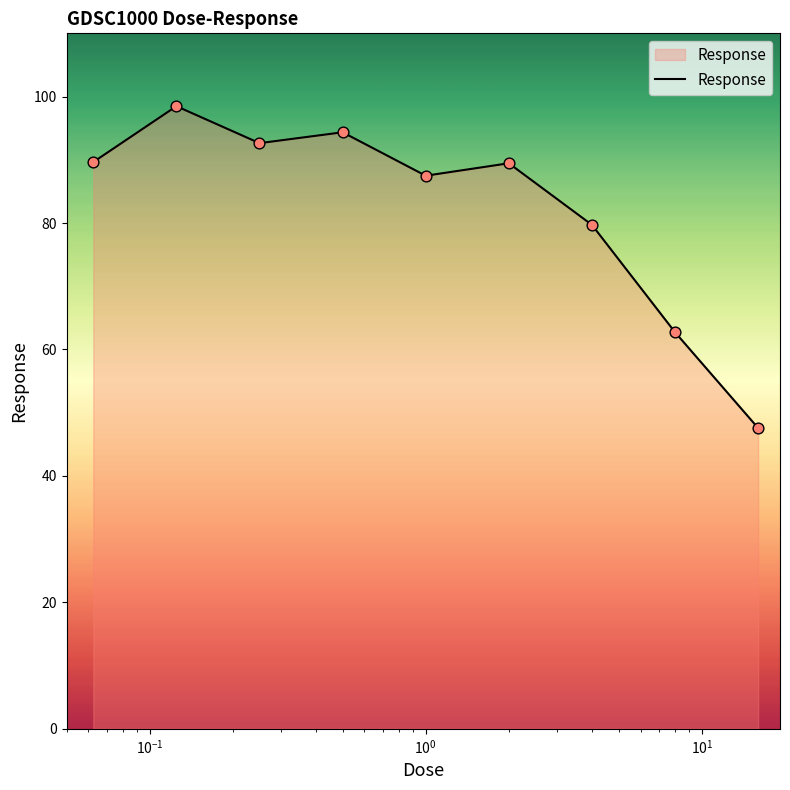

What is the difference between the maximum and minimum values?

50.9